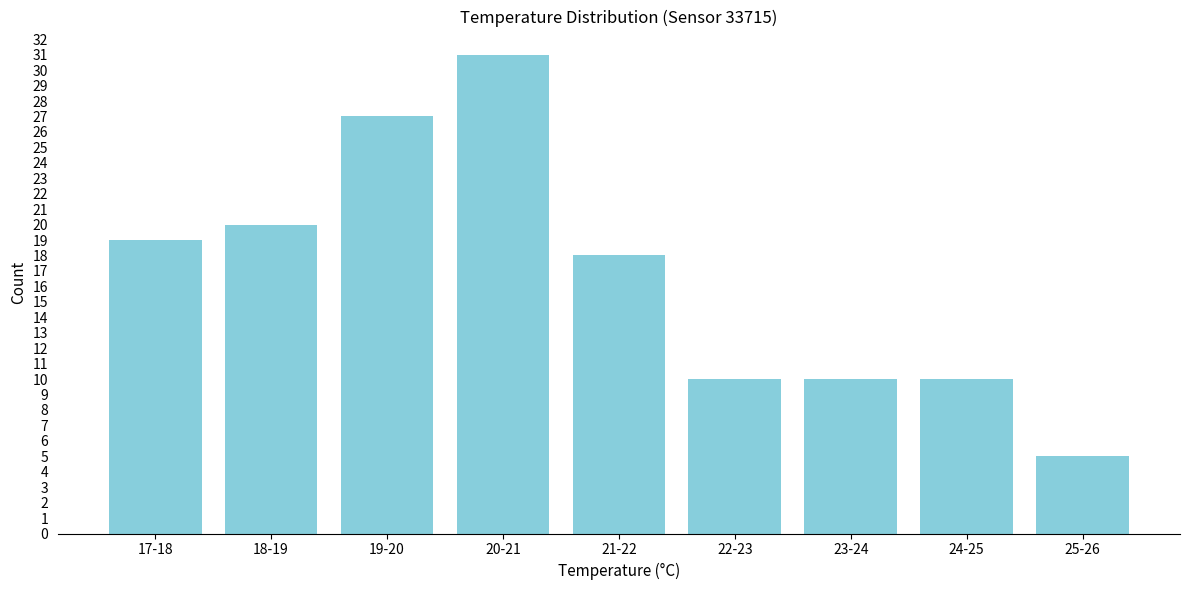

Reading right to left, transcribe all the data shown in this chart.

5	10	10	10	18	31	27	20	19